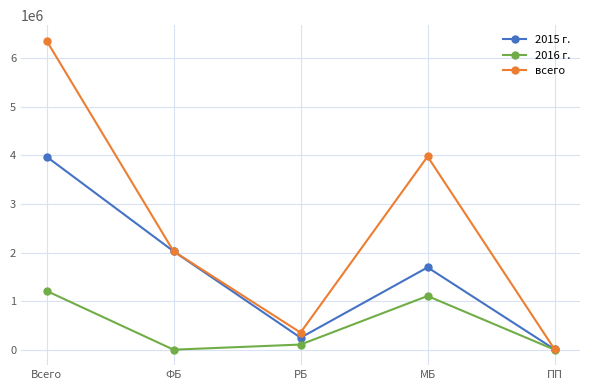

Between РБ and ПП, which series saw the biggest shift?

всего